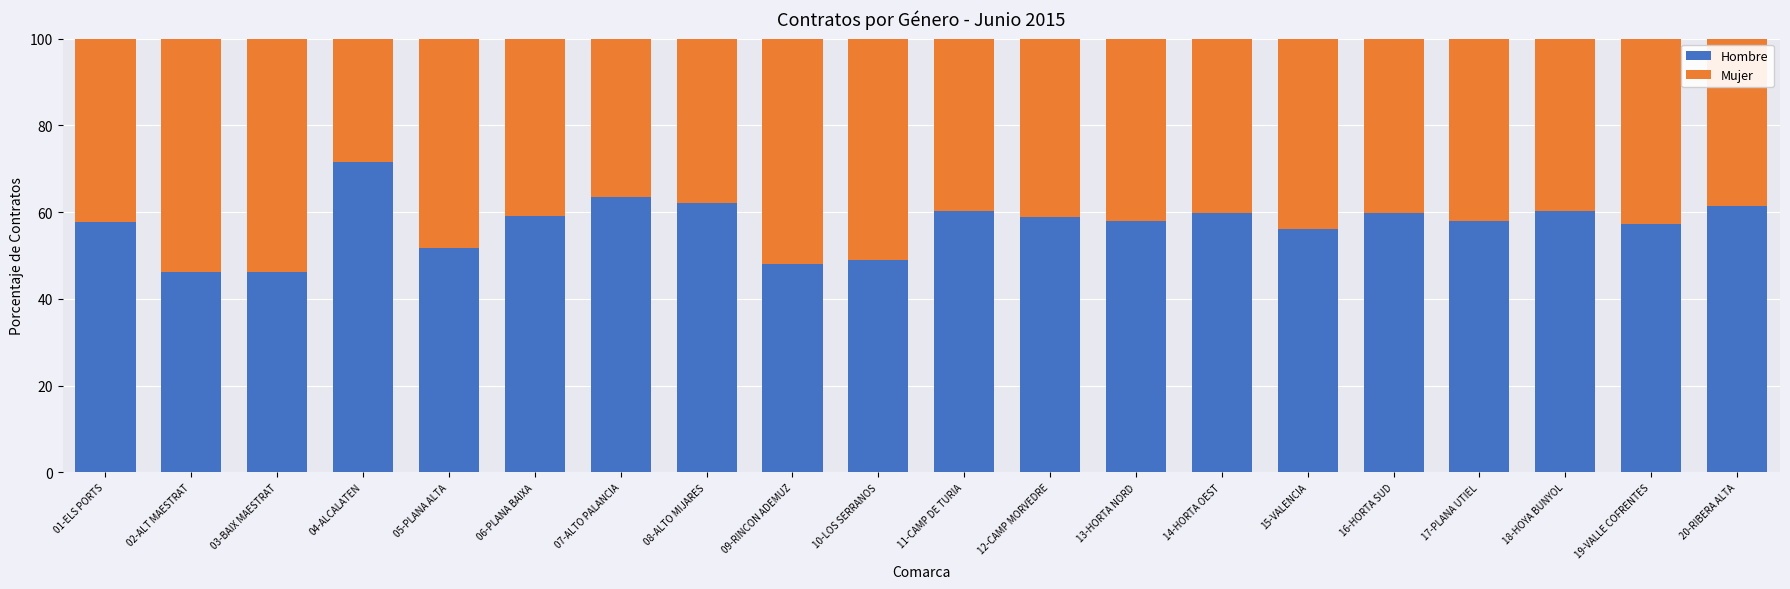

What is the sum of all Hombre values?

1144.5